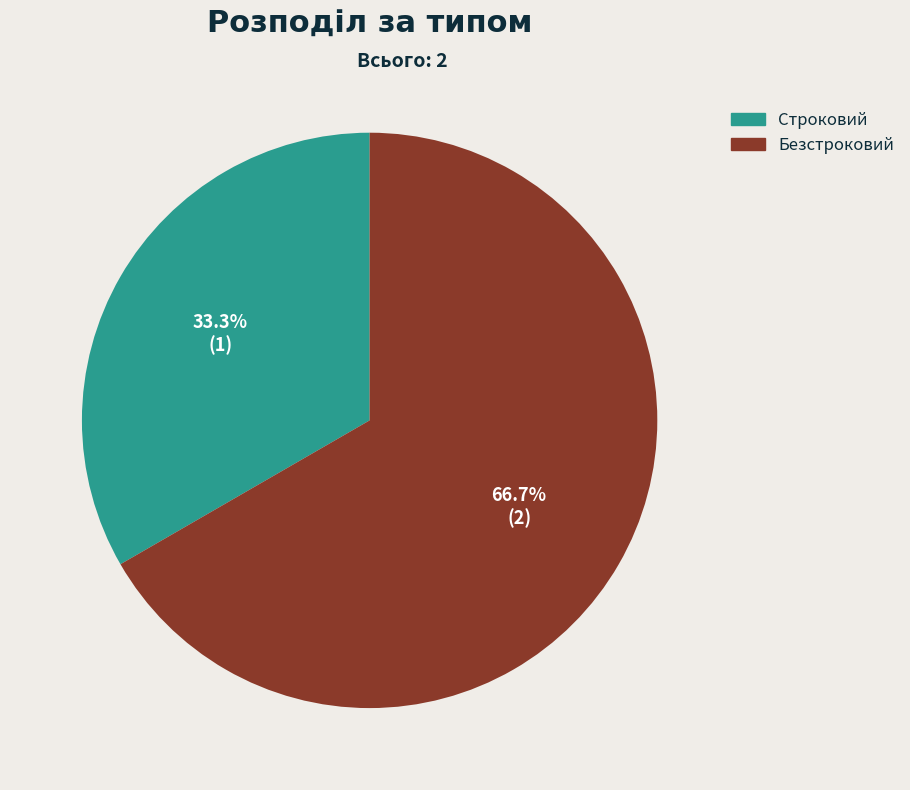

Count the number of slices in the pie.

2